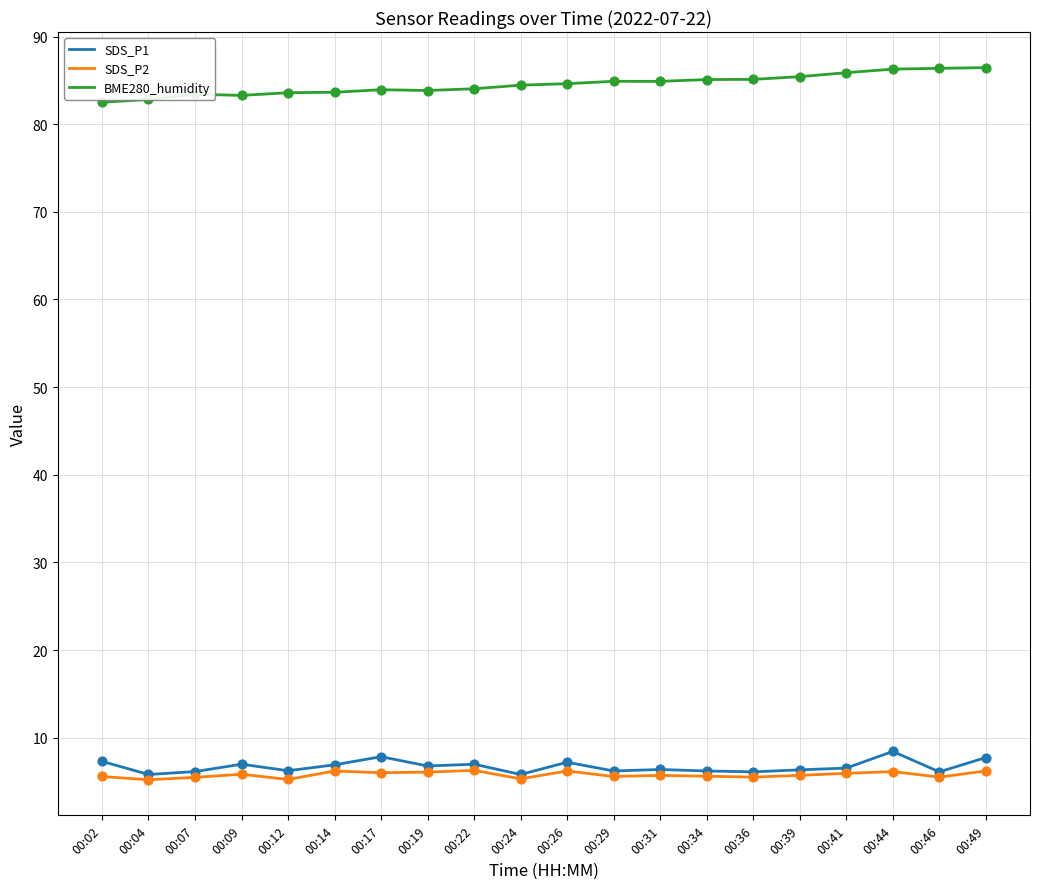

What is the spread (max minus min) of values at 00:34?

79.5